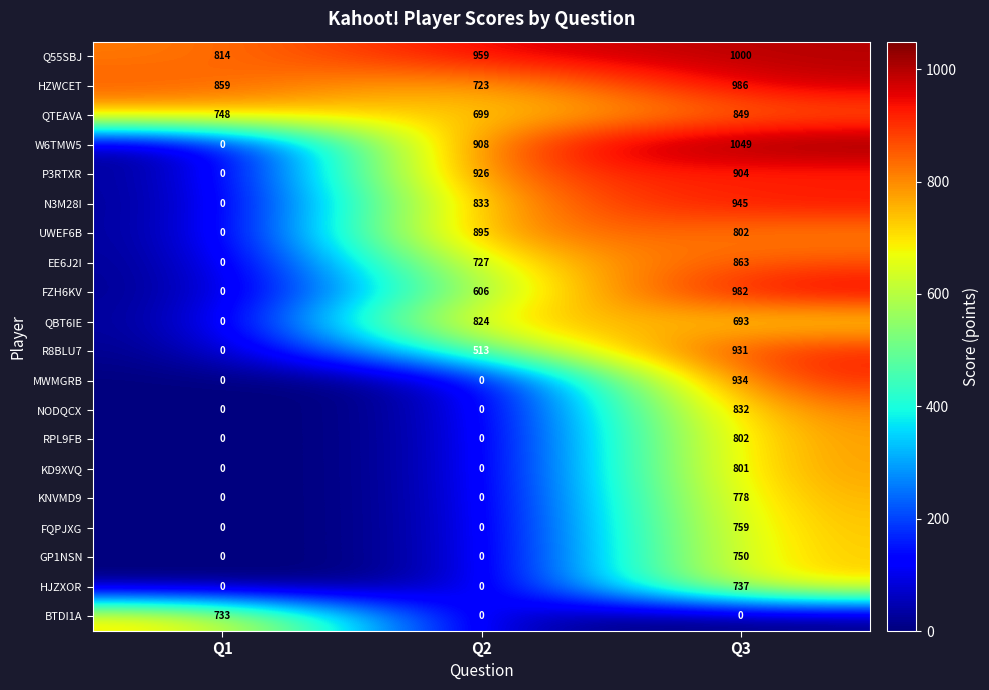

What is the spread (max minus min) of values at Q3?

1049